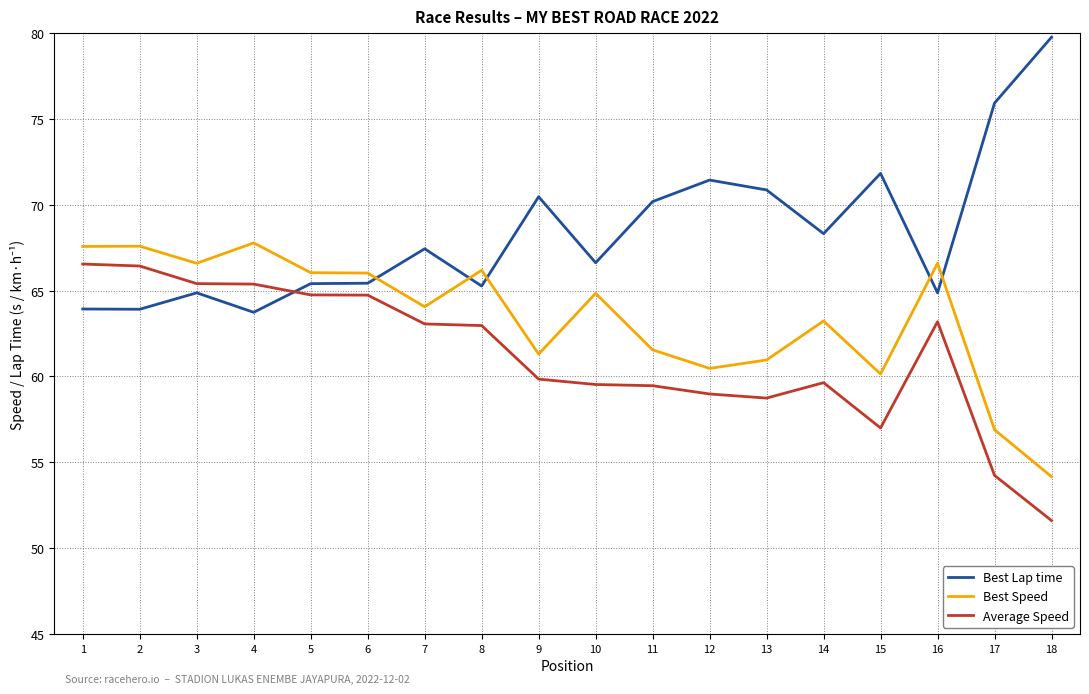

The Average Speed series shows 59.0 at 12. True or false?

True